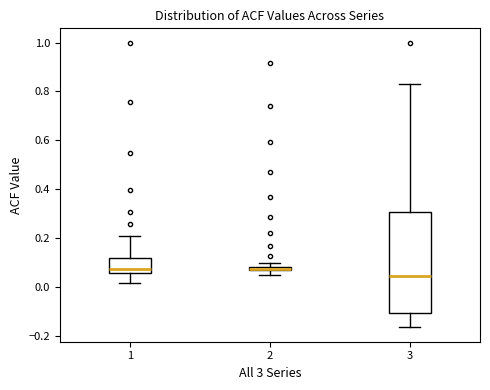

Where is the lower edge of the box at x = 2 on the y-axis? The values are not printed on the chart, so give them approximately, as read against the axis.

0.06